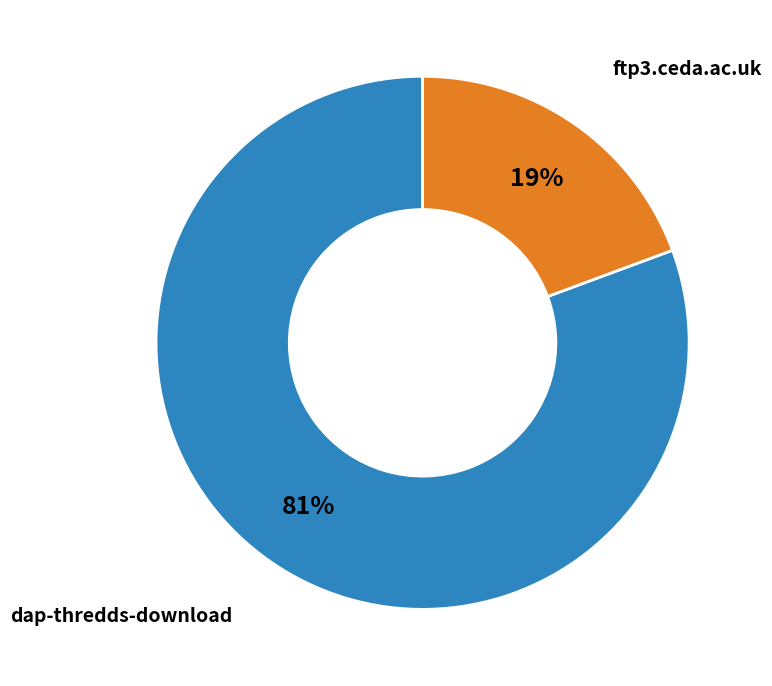

Is there any slice that represents more than half of the pie?

Yes